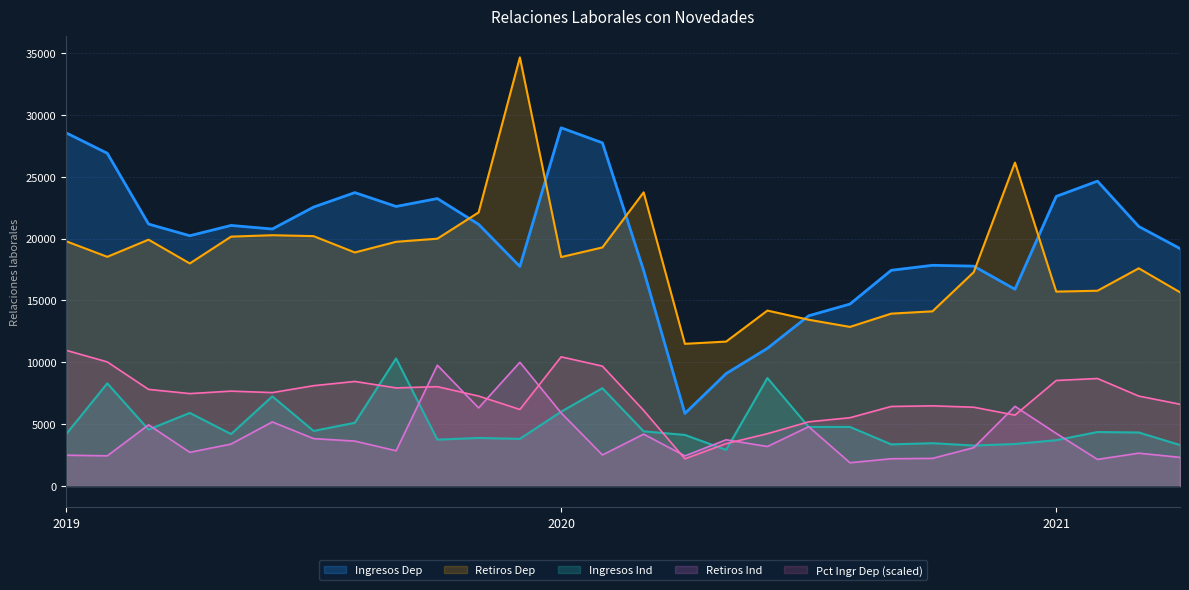

What is the total value across all series at 2019?

65966.6